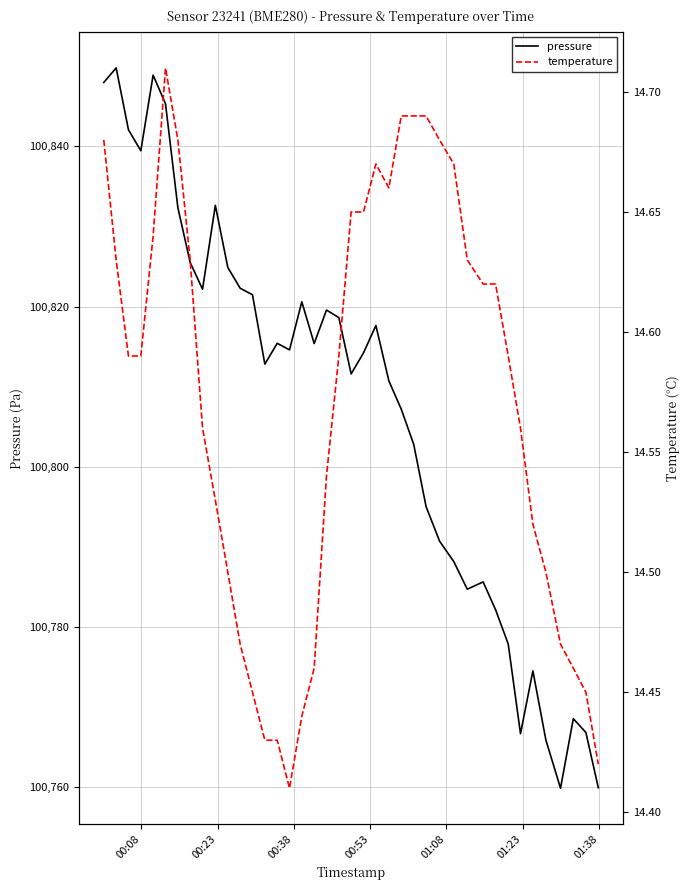

Is the value of temperature at 11 greater than the value of pressure at 33?

No